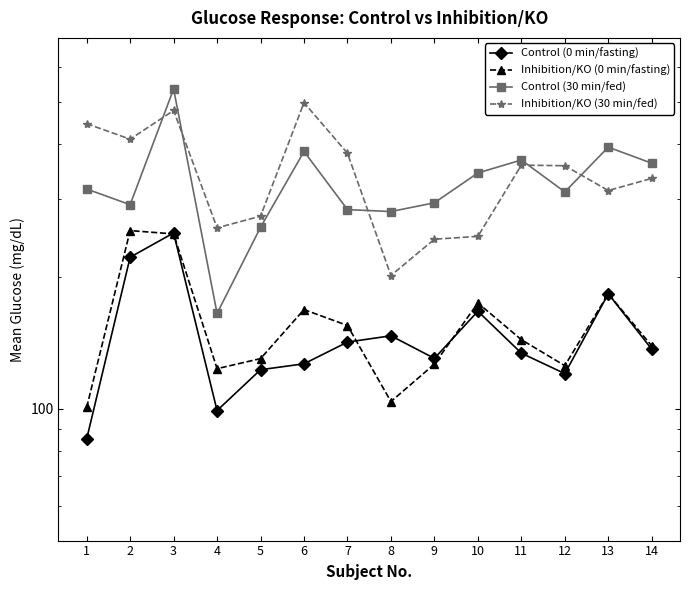

At which category does Control (0 min/fasting) reach its first local valley?

4